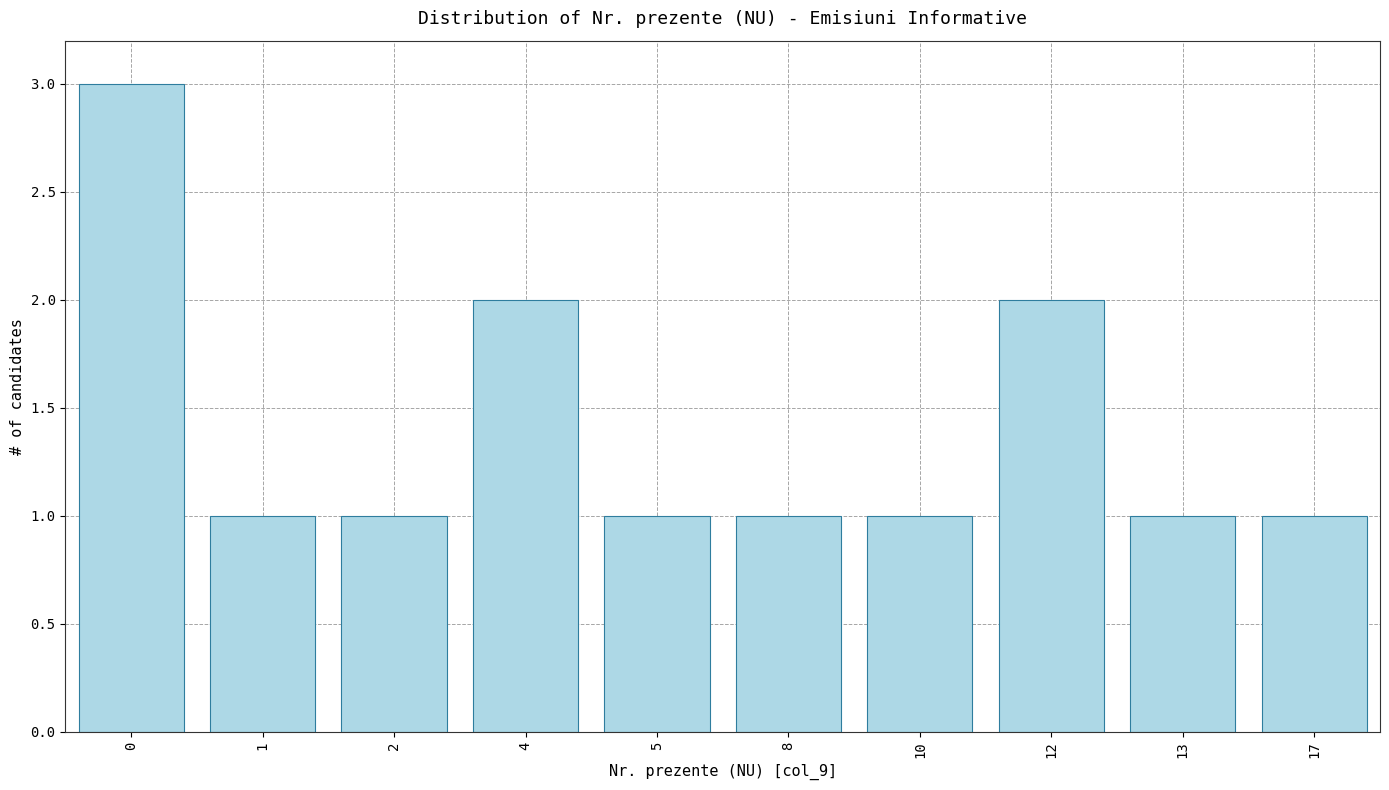

Reading left to right, transcribe all the data shown in this chart.

3	1	1	2	1	1	1	2	1	1